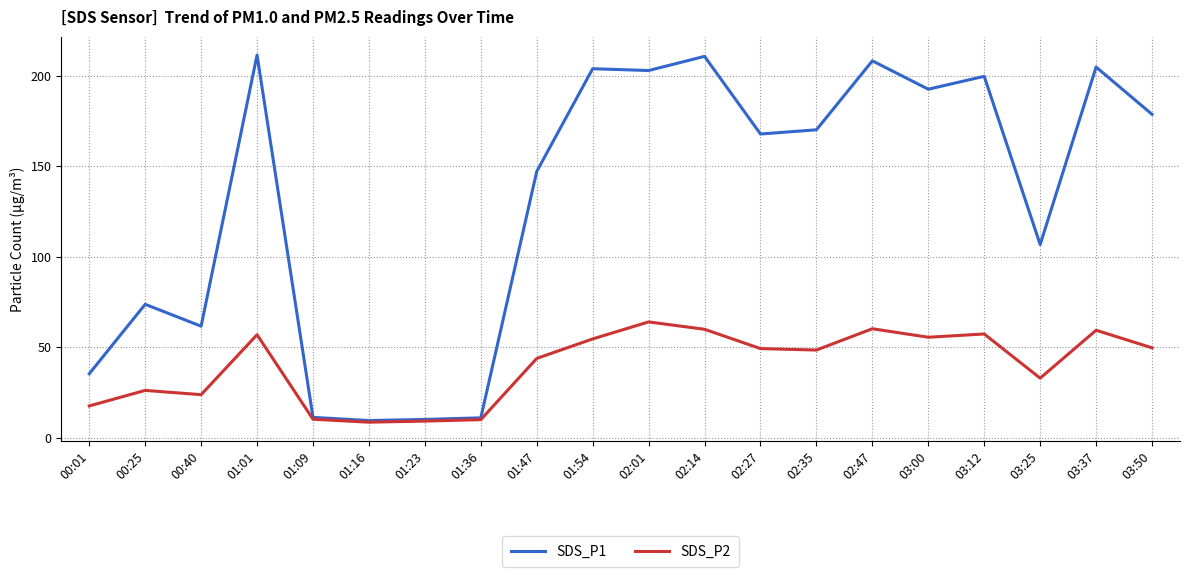

What is the difference between the second highest and minimum values in the SDS_P1 series?

201.2